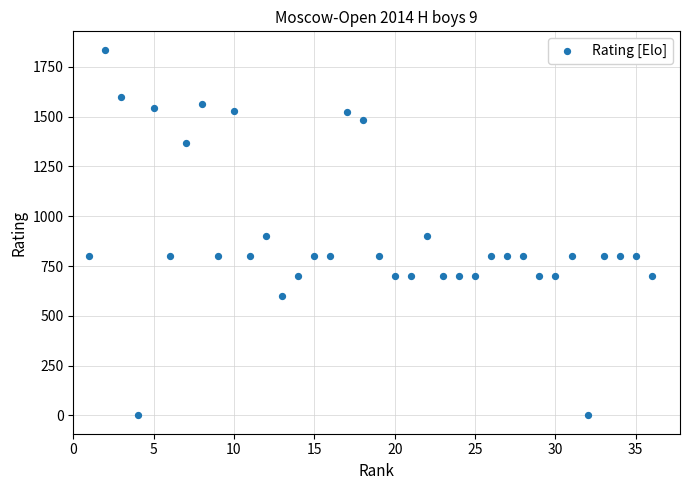

What is the range of Y values (max minus min)?

1836